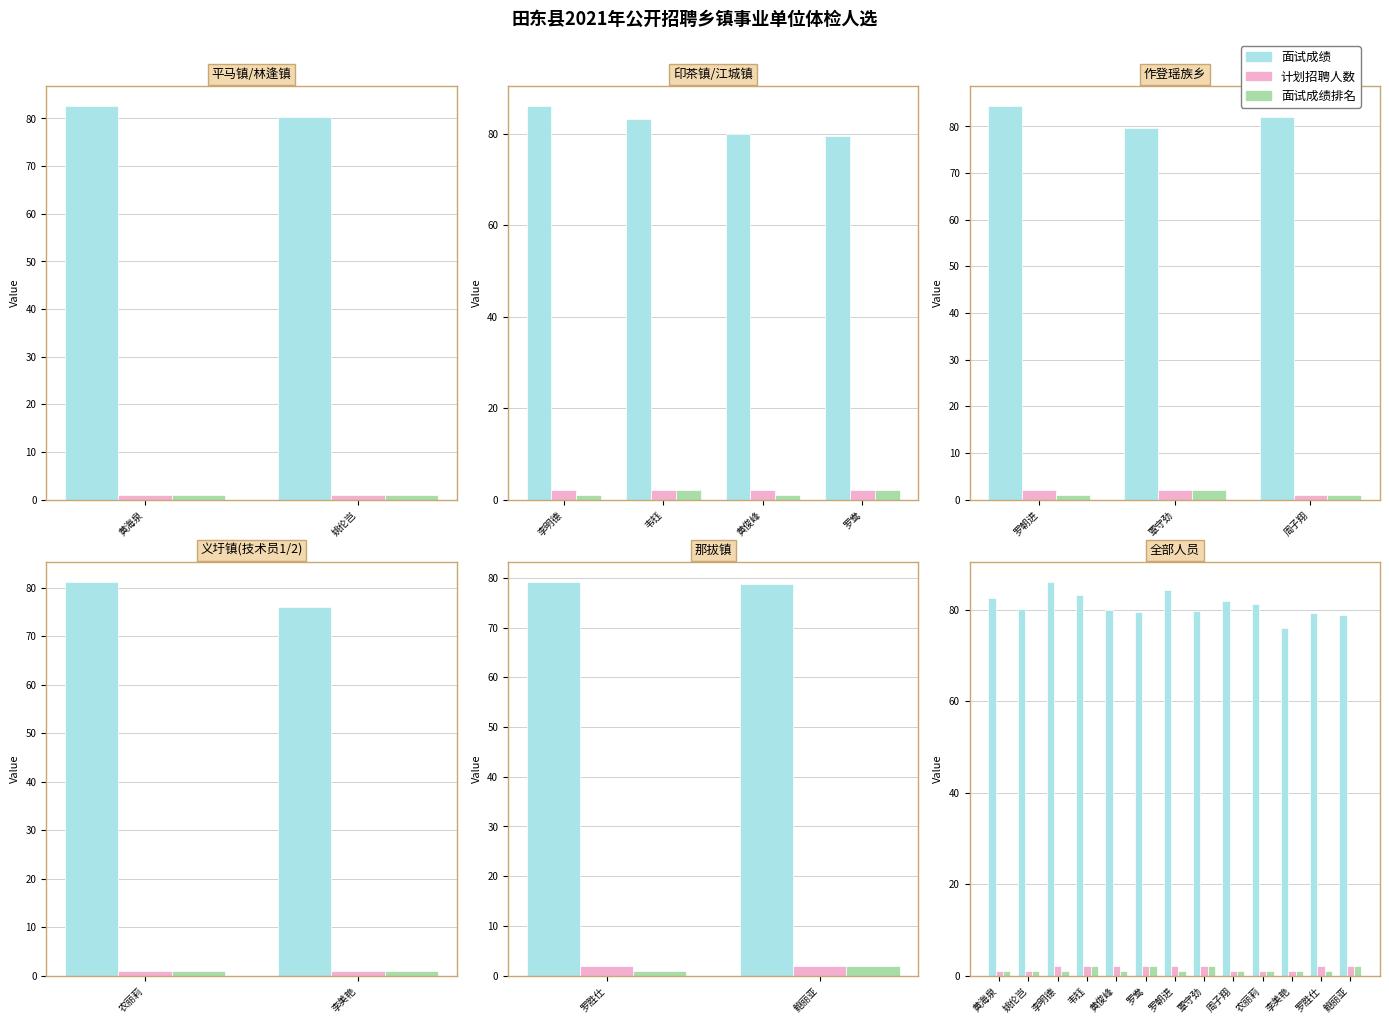

At which category does the chart reach its minimum across all series?

黄海泉